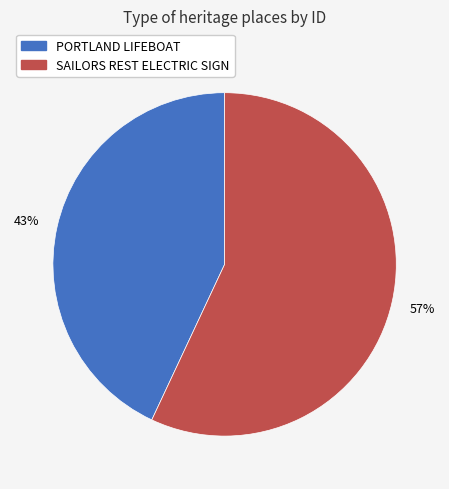

Does any single category account for the majority?

Yes